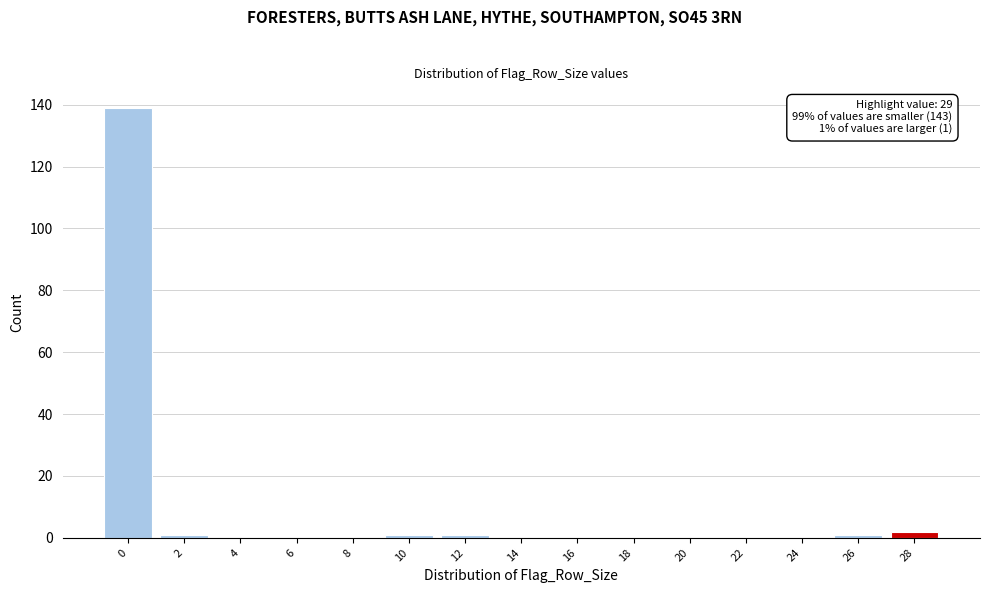

Reading left to right, transcribe all the data shown in this chart.

0=139	2=1	4=0	6=0	8=0	10=1	12=1	14=0	16=0	18=0	20=0	22=0	24=0	26=1	28=2